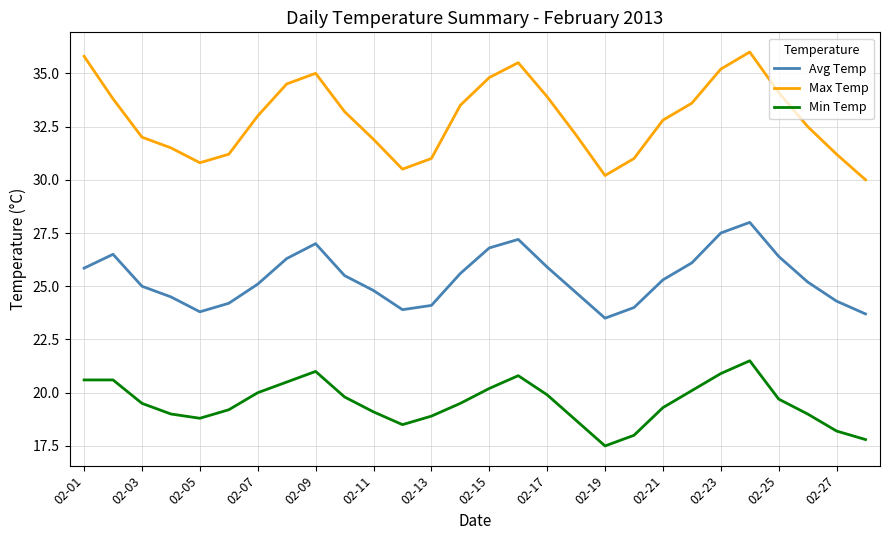

True or false: Min Temp and Avg Temp intersect in this chart.

False